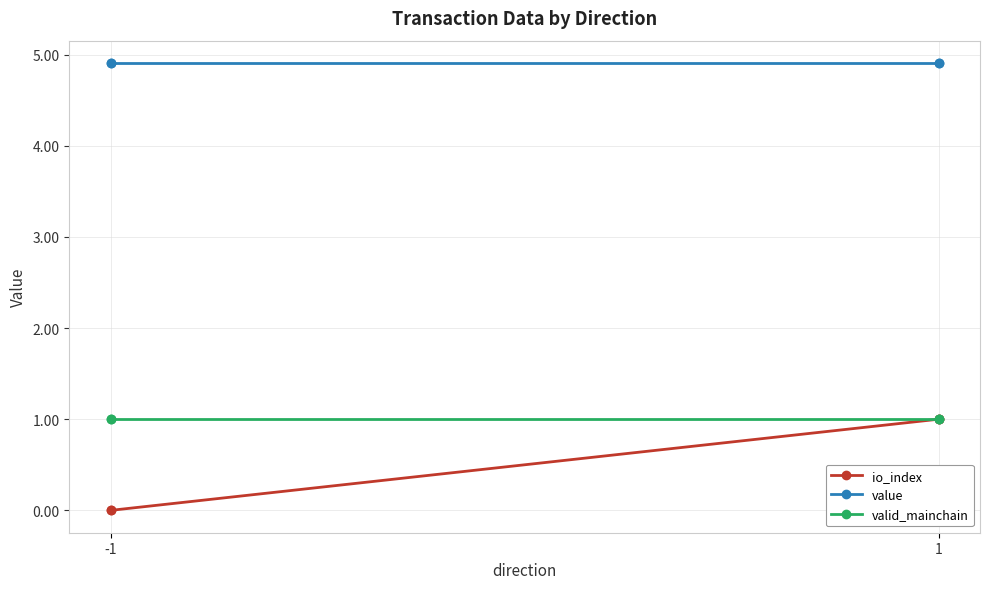

What is the approximate value of value at -1?

4.9